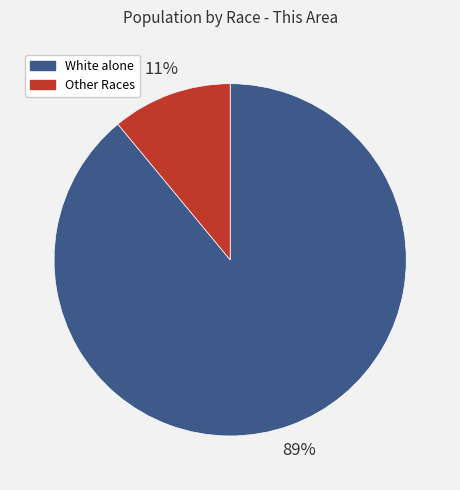

To the nearest percent, what is the average slice percentage?

50%